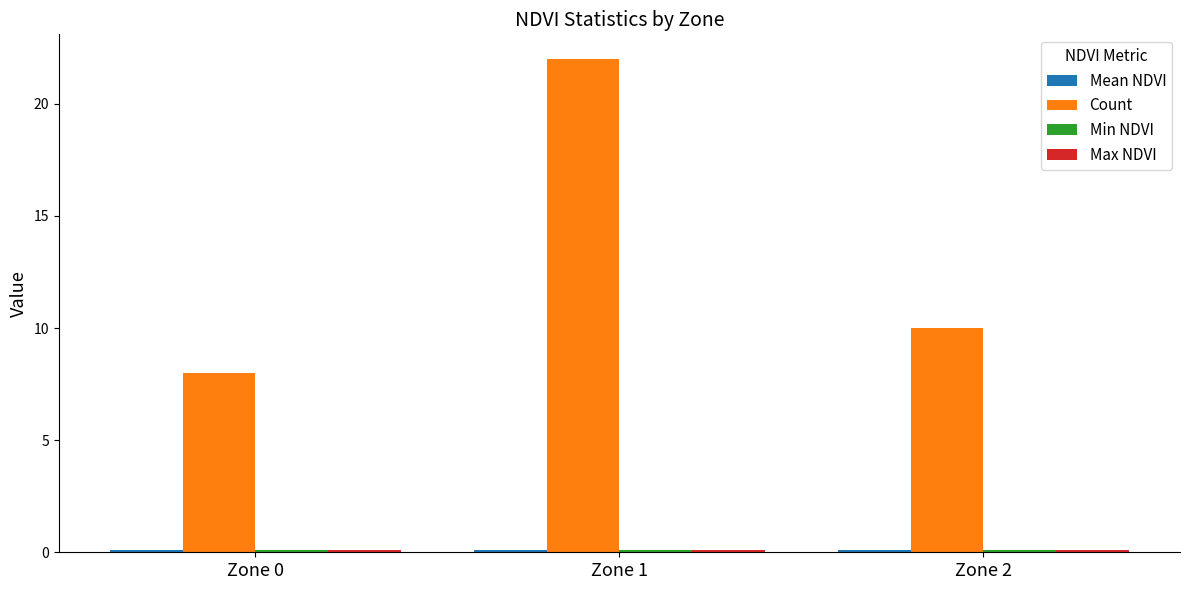

Which series has the largest range (max minus min)?

Count